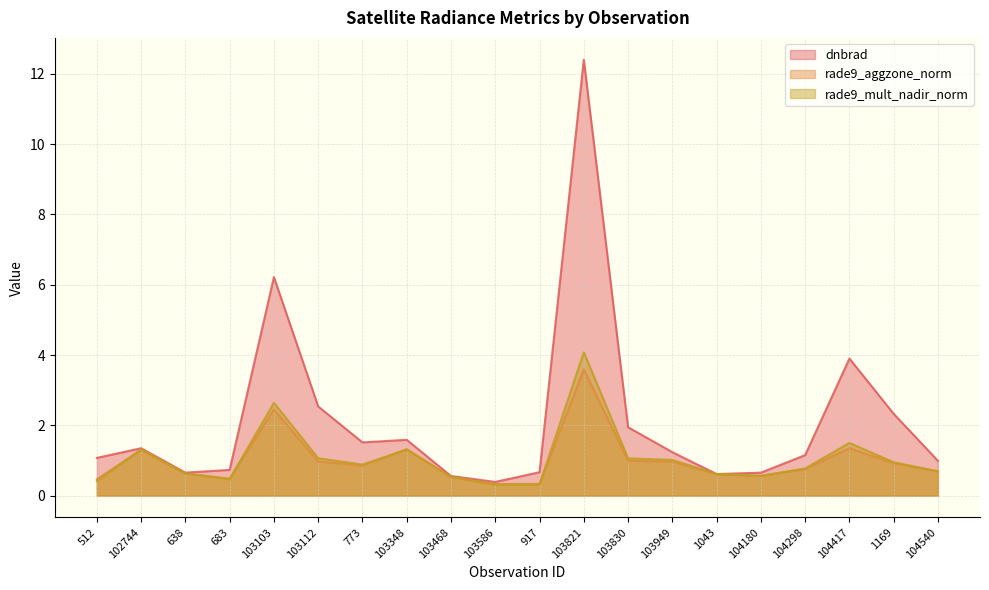

What is the value of the rade9_aggzone_norm point at the 20th from the left?

0.7